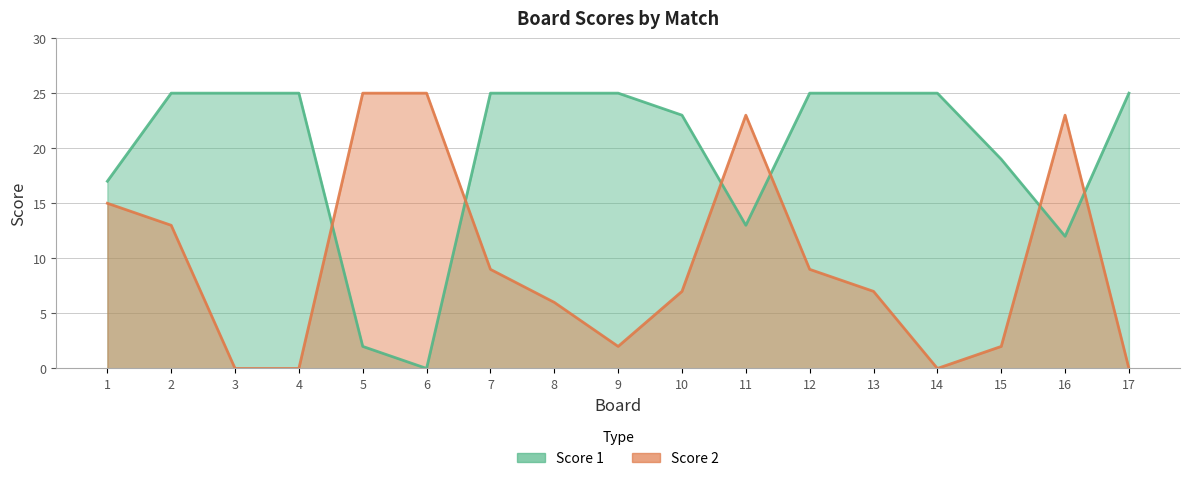

Rank the series by their maximum value, from lowest to highest.

Score 1, Score 2